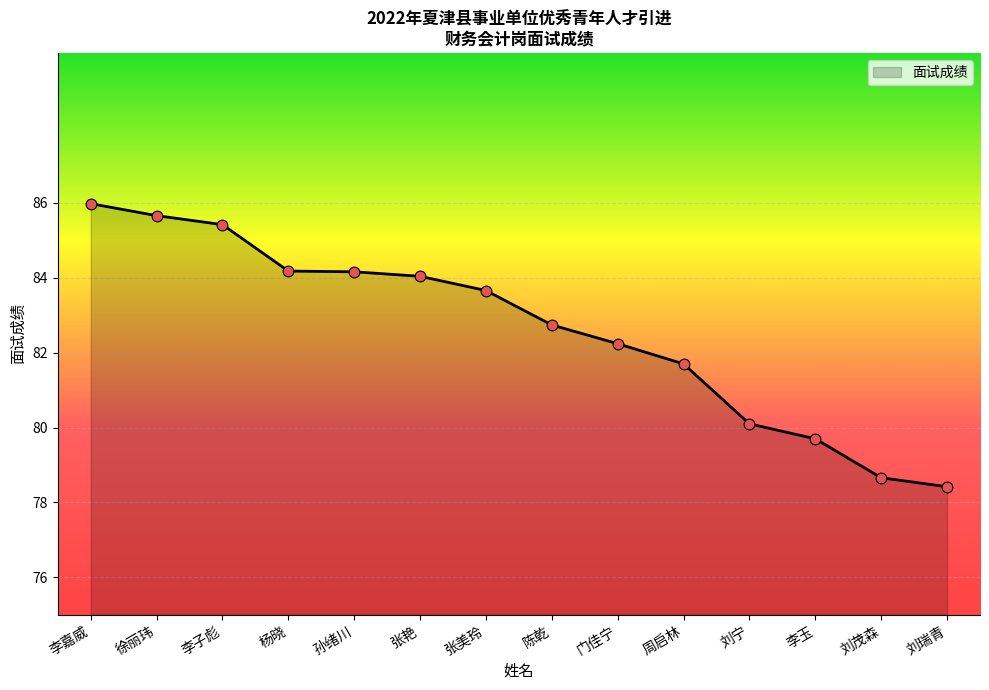

Between 李嘉威 and 刘茂森, which is larger?

李嘉威